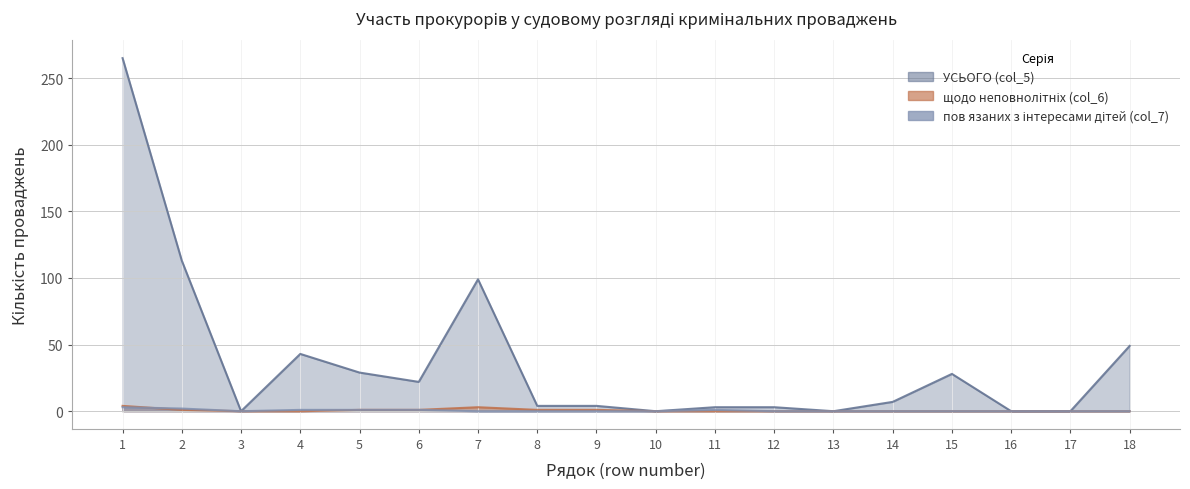

True or false: пов язаних з інтересами дітей (col_7) has a value of 0 at 17.

True